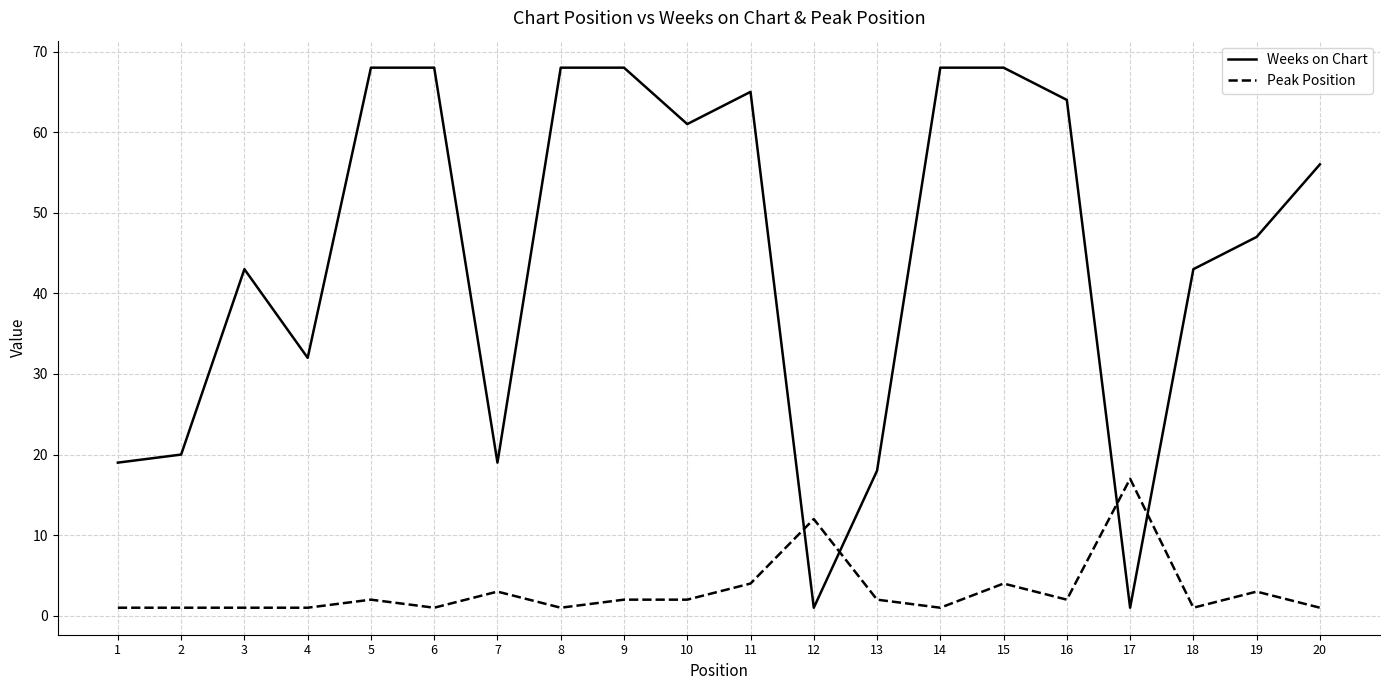

At which label is Weeks on Chart closest to 34?

4